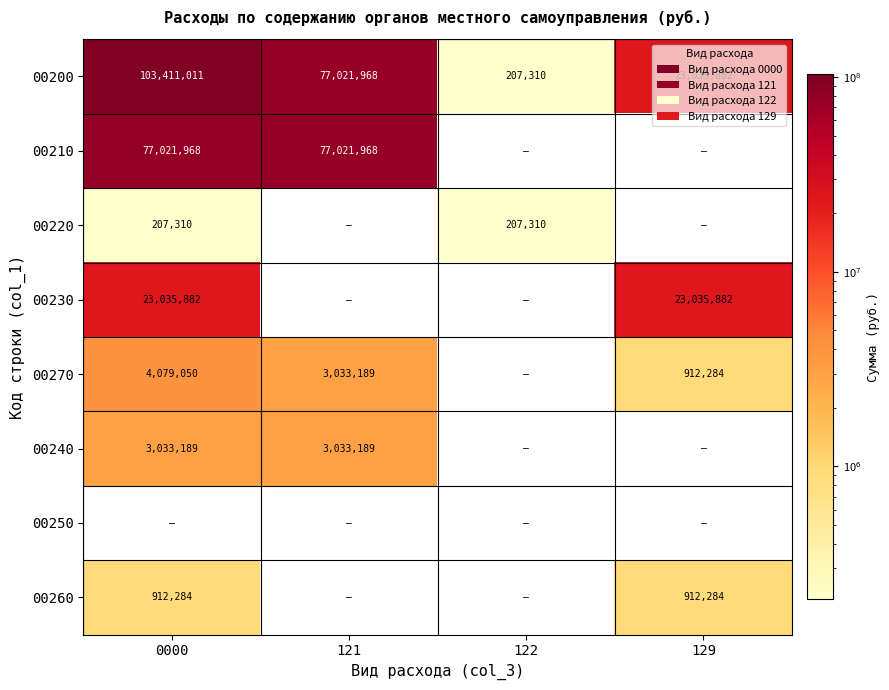

How many distinct data groups are displayed?

8